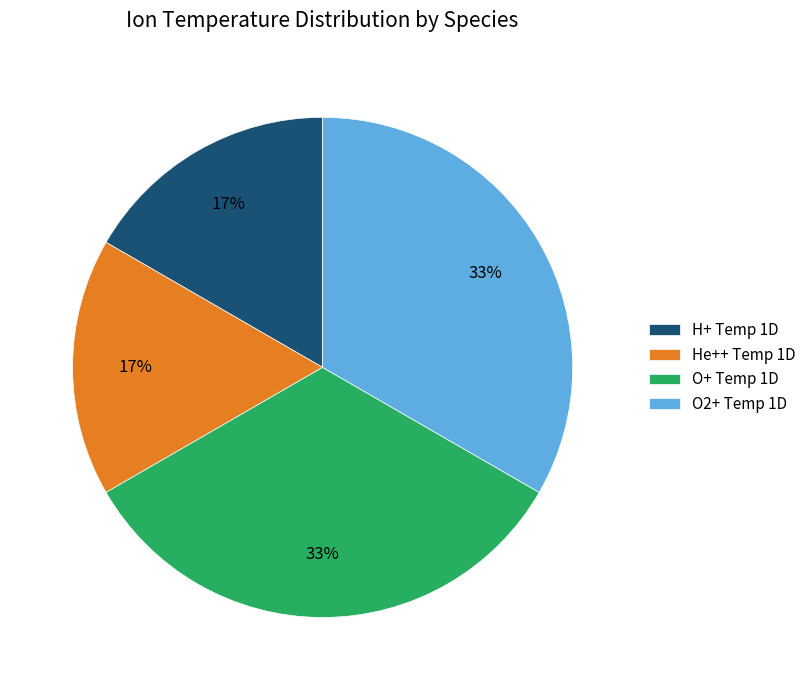

Count the number of slices in the pie.

4